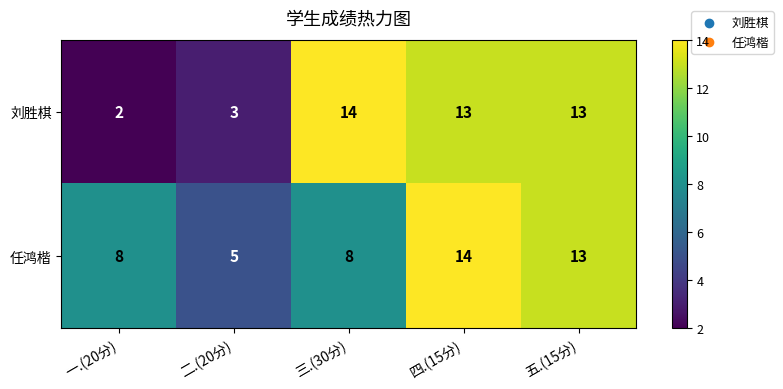

What is the average value of the 刘胜棋 series?

9